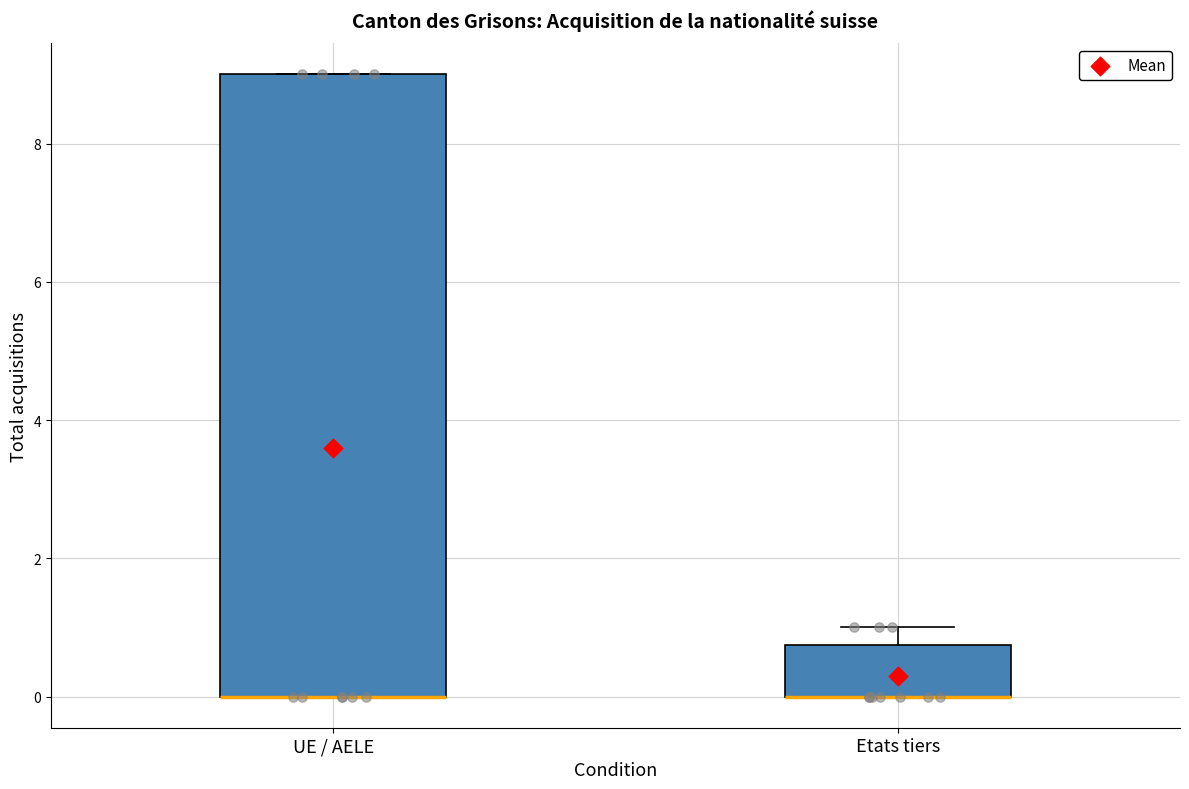

Where is the upper edge of the box for UE / AELE on the y-axis? The values are not printed on the chart, so give them approximately, as read against the axis.

9.0